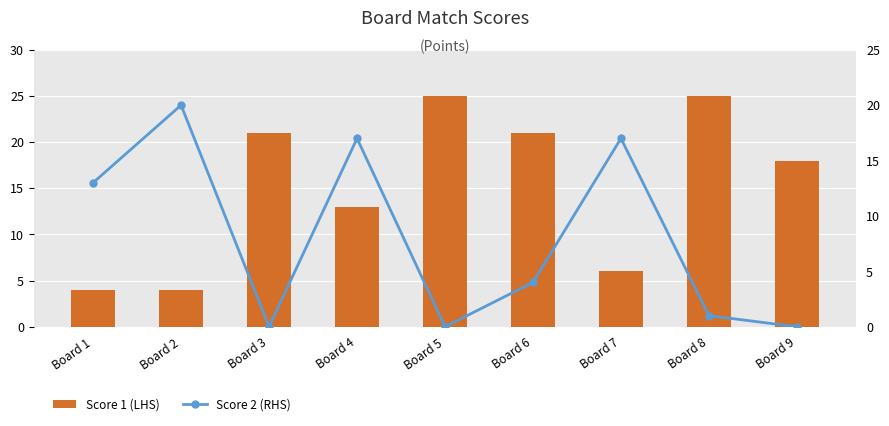

Rank the series by their maximum value, from lowest to highest.

Score 2 (RHS), Score 1 (LHS)